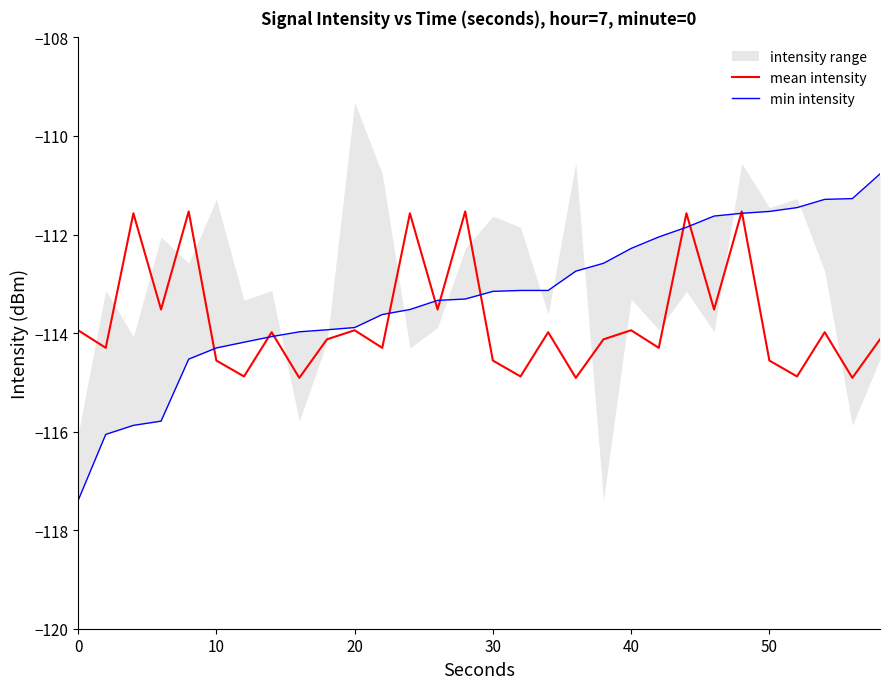

What is the minimum value for mean intensity?

-114.9